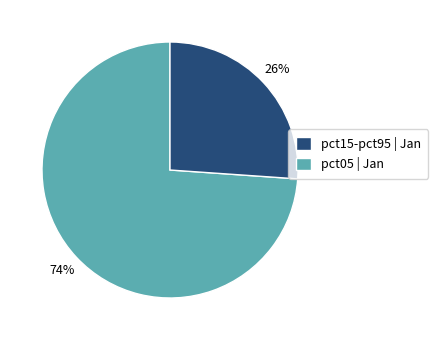

Rank the categories by value from highest to lowest.

pct15-pct95 | Jan, pct05 | Jan